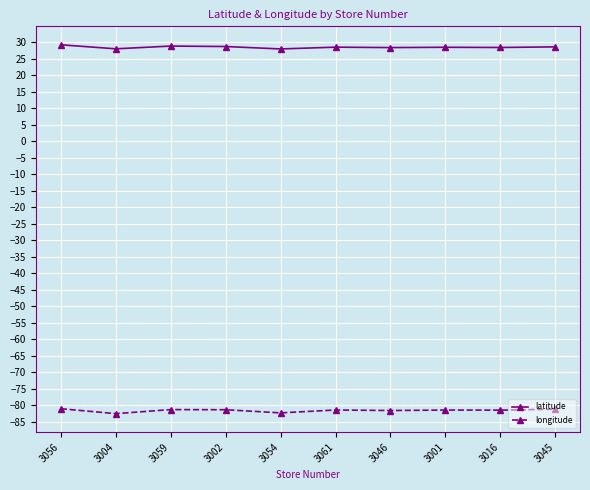

True or false: latitude and longitude intersect in this chart.

False